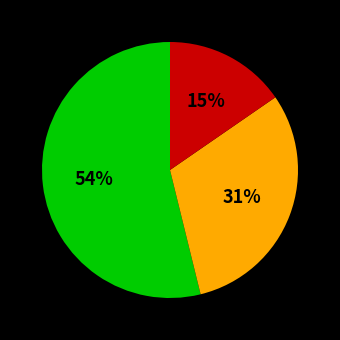

To the nearest percent, what is the average slice percentage?

33%